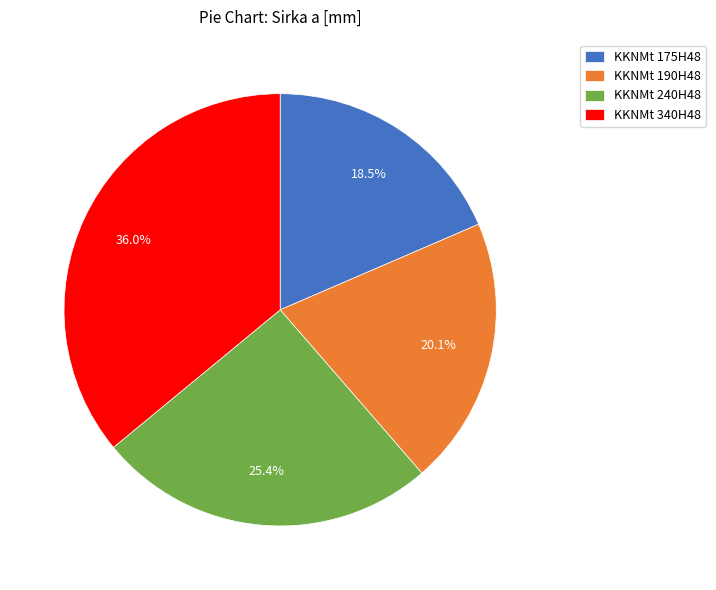

To the nearest percent, what is the combined percentage of KKNMt 240H48 and KKNMt 175H48?

44%